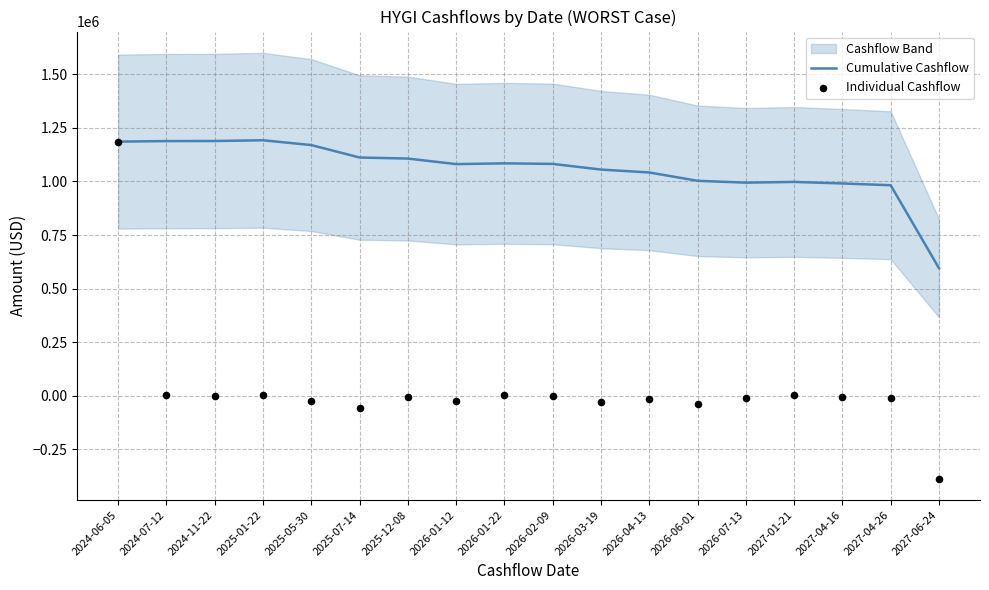

At how many categories does at least one series exceed 924436?

17